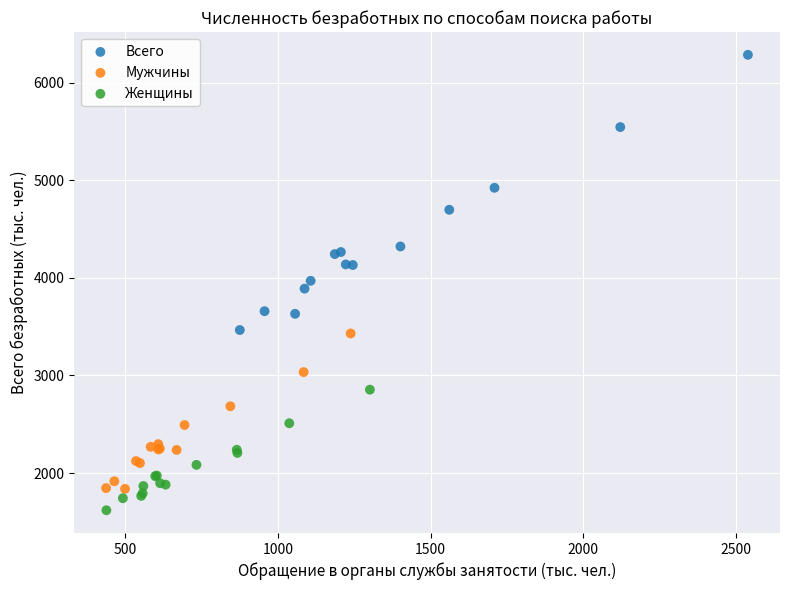

Which series reaches the minimum Y coordinate?

Женщины